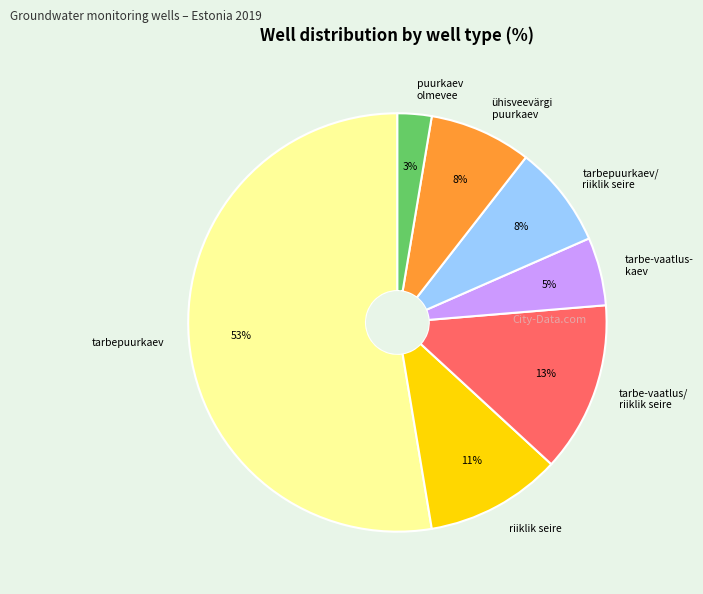

True or false: puurkaev olmevee accounts for 10% of the total.

False